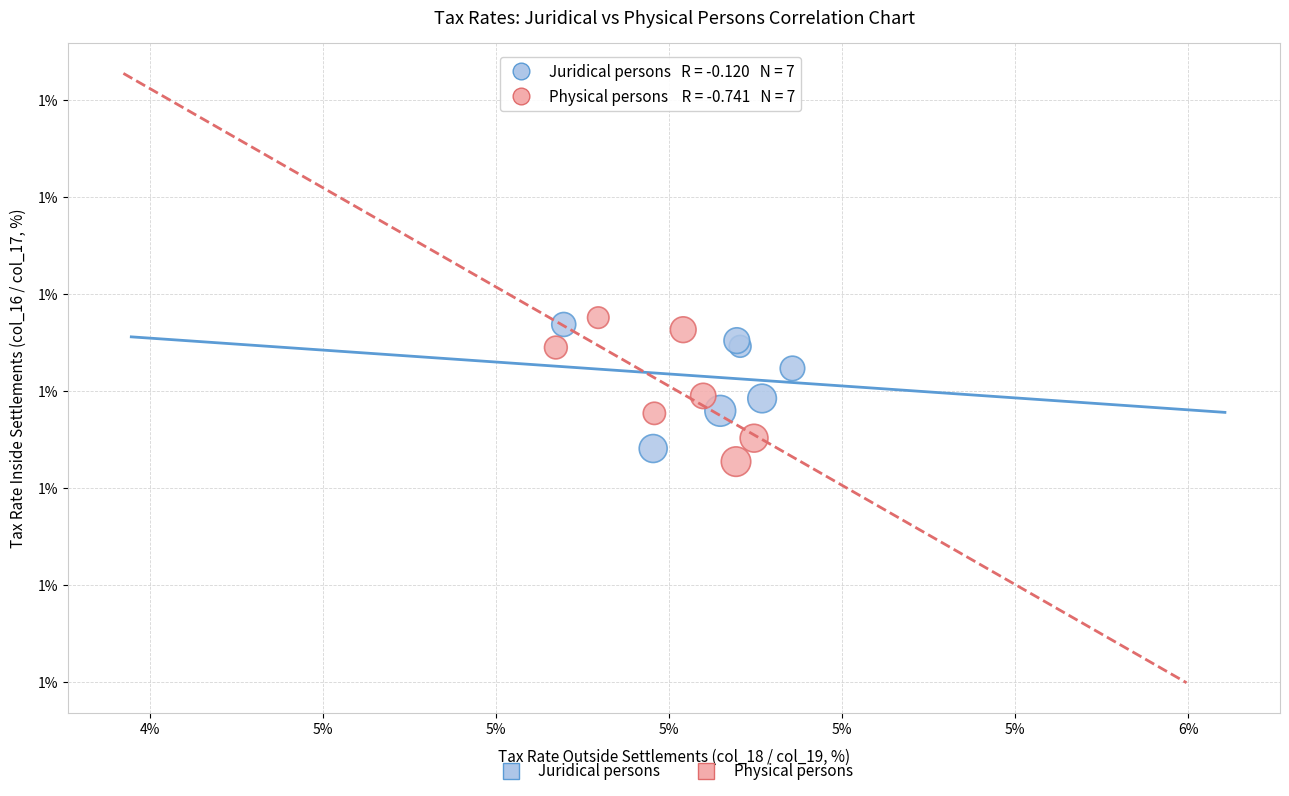

What are all the series names shown in the legend?

Juridical persons, Physical persons